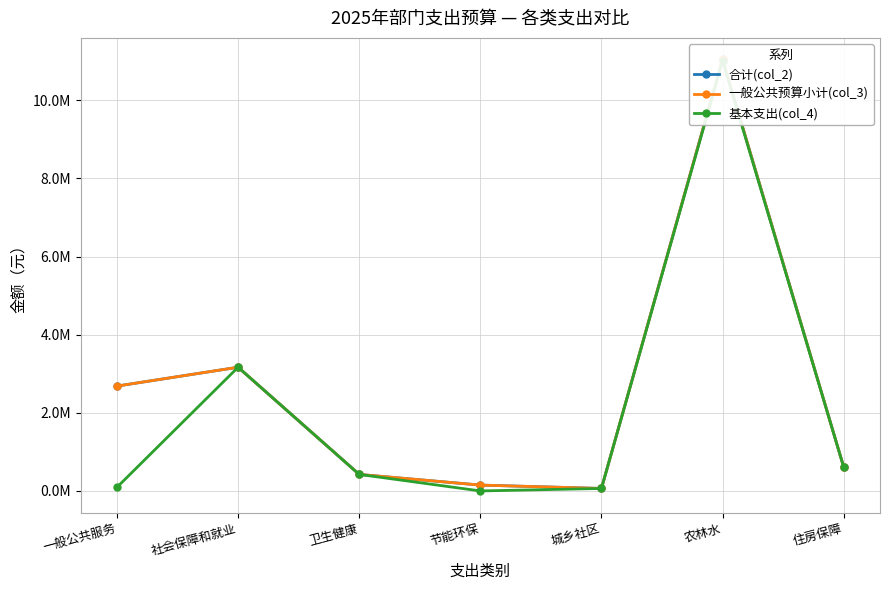

Reading left to right, list all the values displayed in this chart.

合计(col_2): 2684200.0	3166765.1	423107.7	150000.0	63720.0	11044957.4	613222.6
一般公共预算小计(col_3): 2684200.0	3166765.1	423107.7	150000.0	63720.0	11044957.4	613222.6
基本支出(col_4): 94200.0	3166765.1	423107.7	0.0	63720.0	11010957.4	613222.6